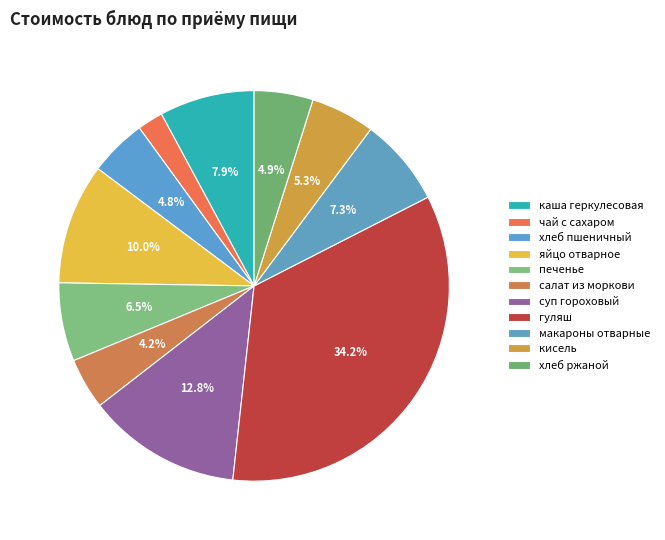

Which category has the smallest portion of the pie?

чай с сахаром